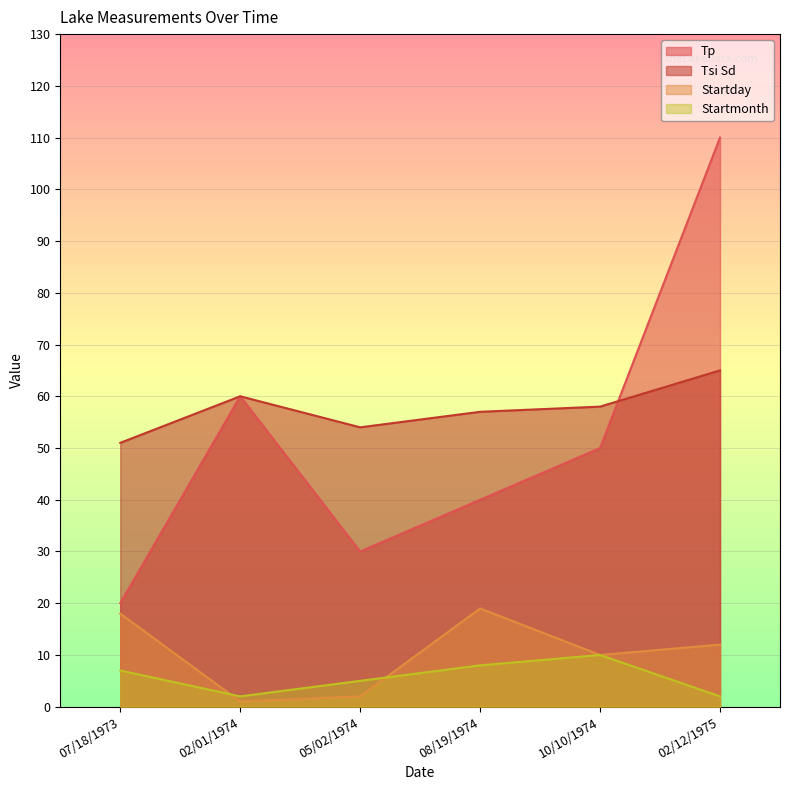

What is the difference between the maximum and second lowest values in the Tsi Sd series?

11